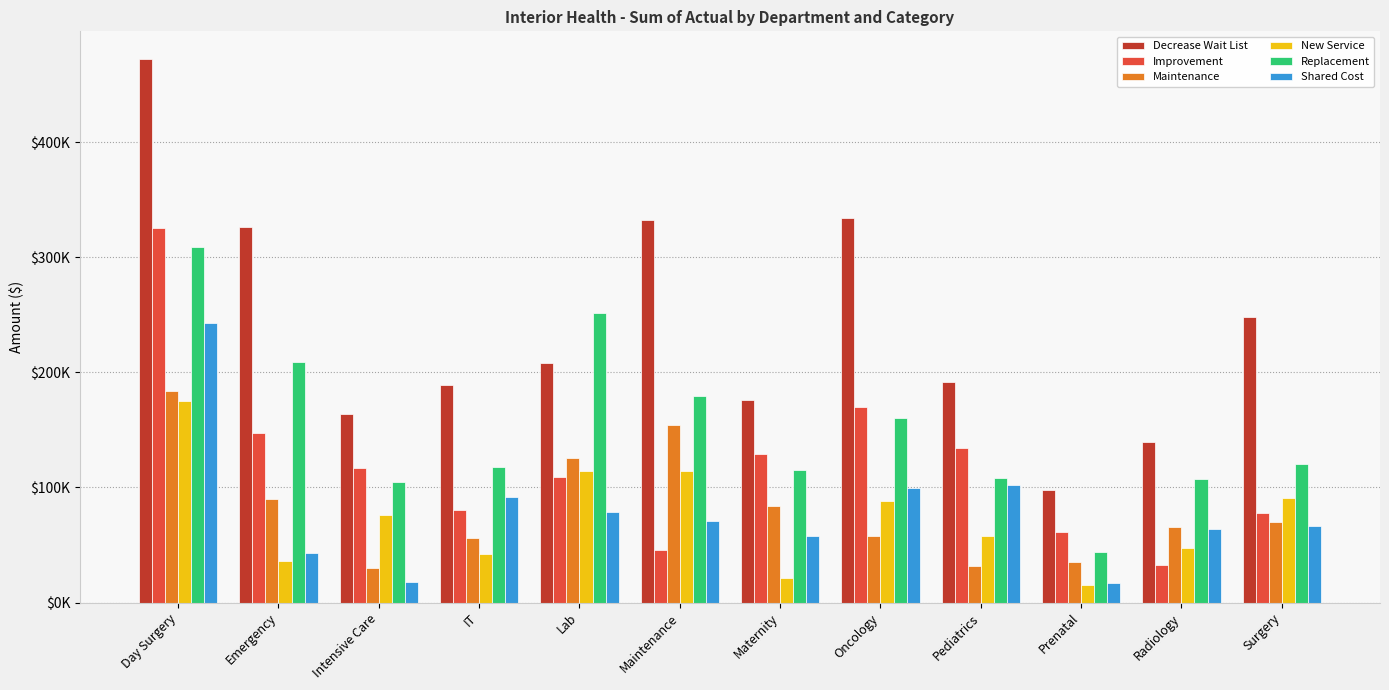

Is the value of New Service at Radiology greater than the value of Maintenance at Maternity?

No